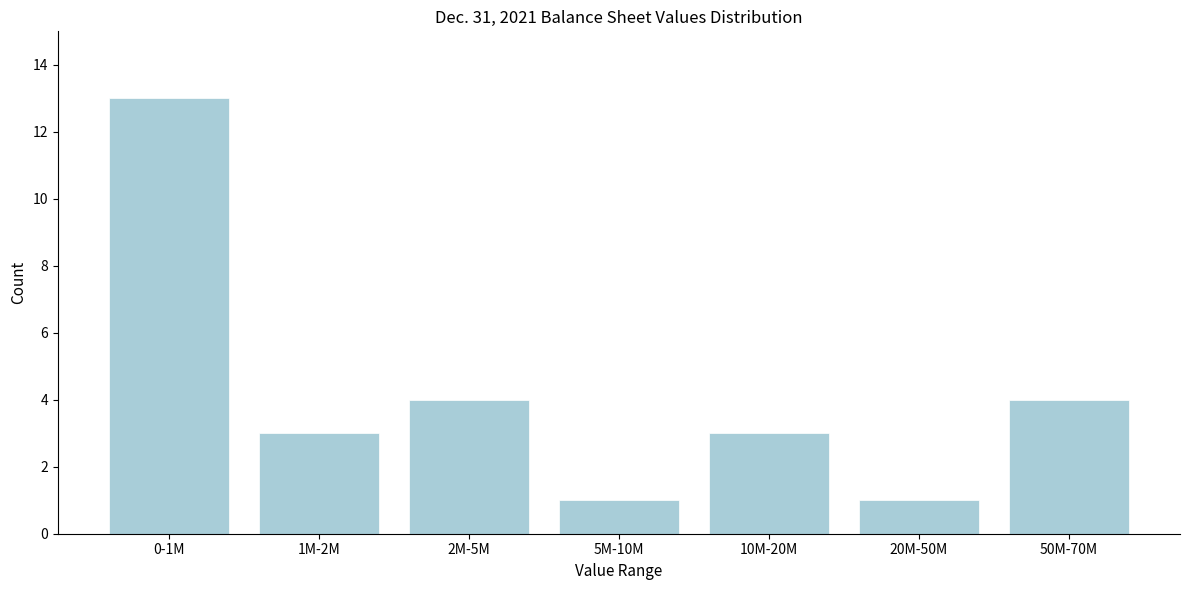

Reading left to right, what are all the values shown in this chart?

13	3	4	1	3	1	4